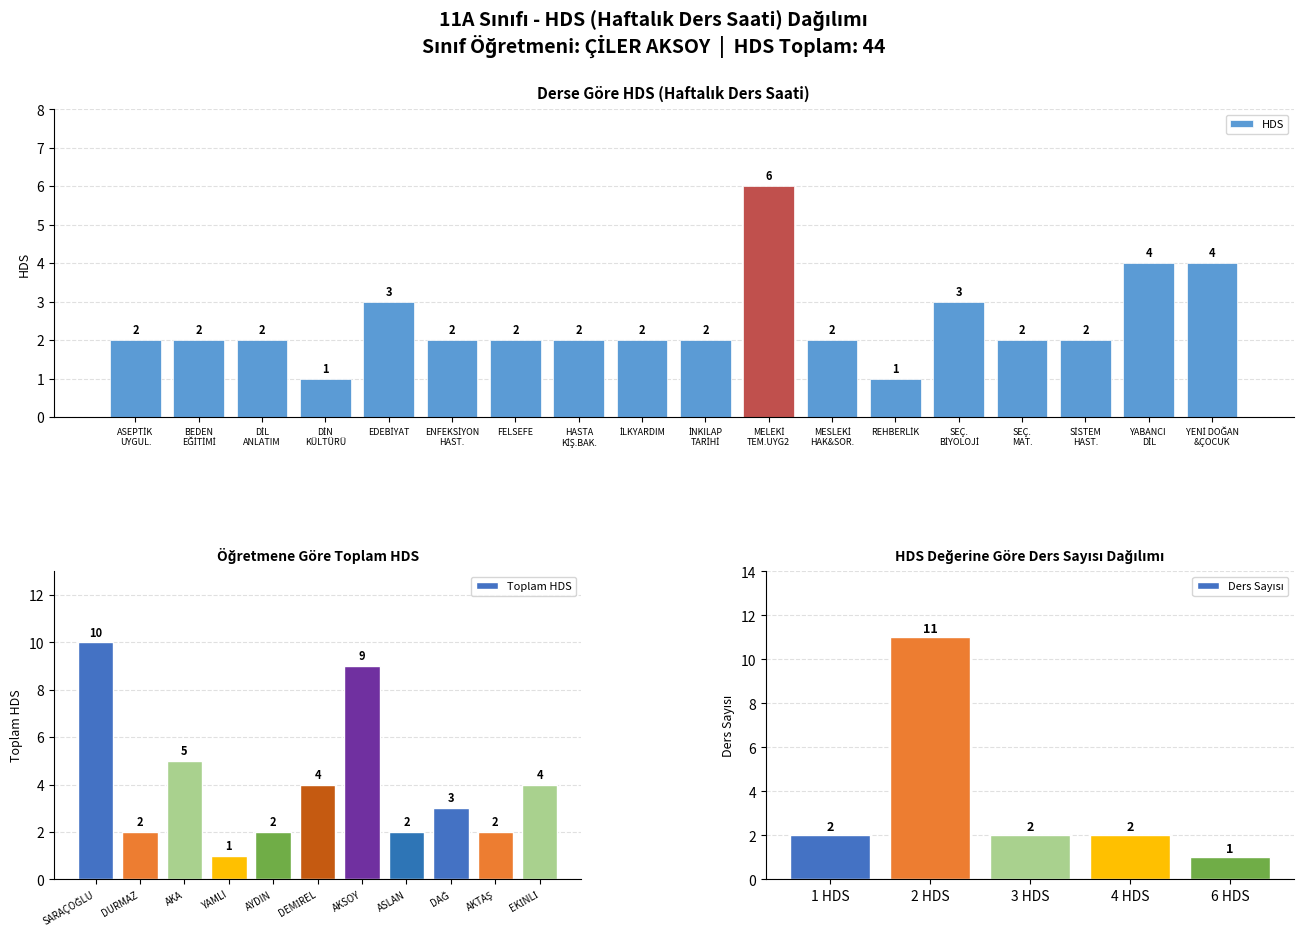

Reading left to right, what are all the values shown in this chart?

2	2	2	1	3	2	2	2	2	2	6	2	1	3	2	2	4	4